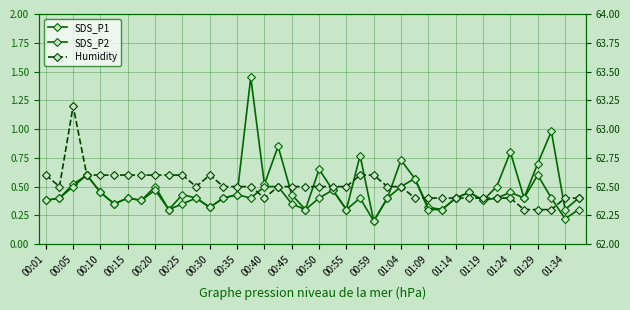

True or false: SDS_P1 has a value of 0.4 at 29.

False